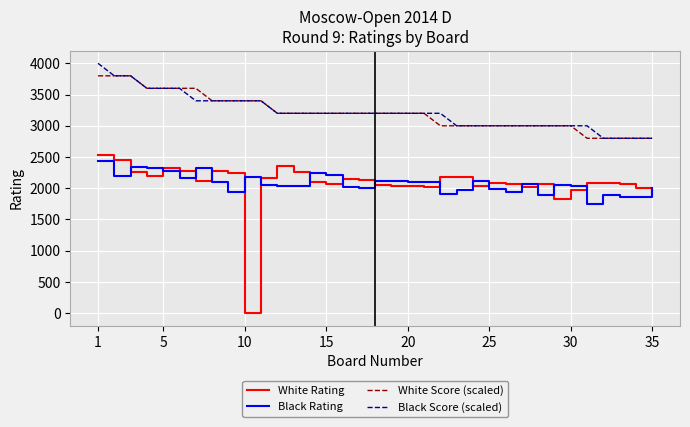

Which series has the widest spread of values?

White Rating